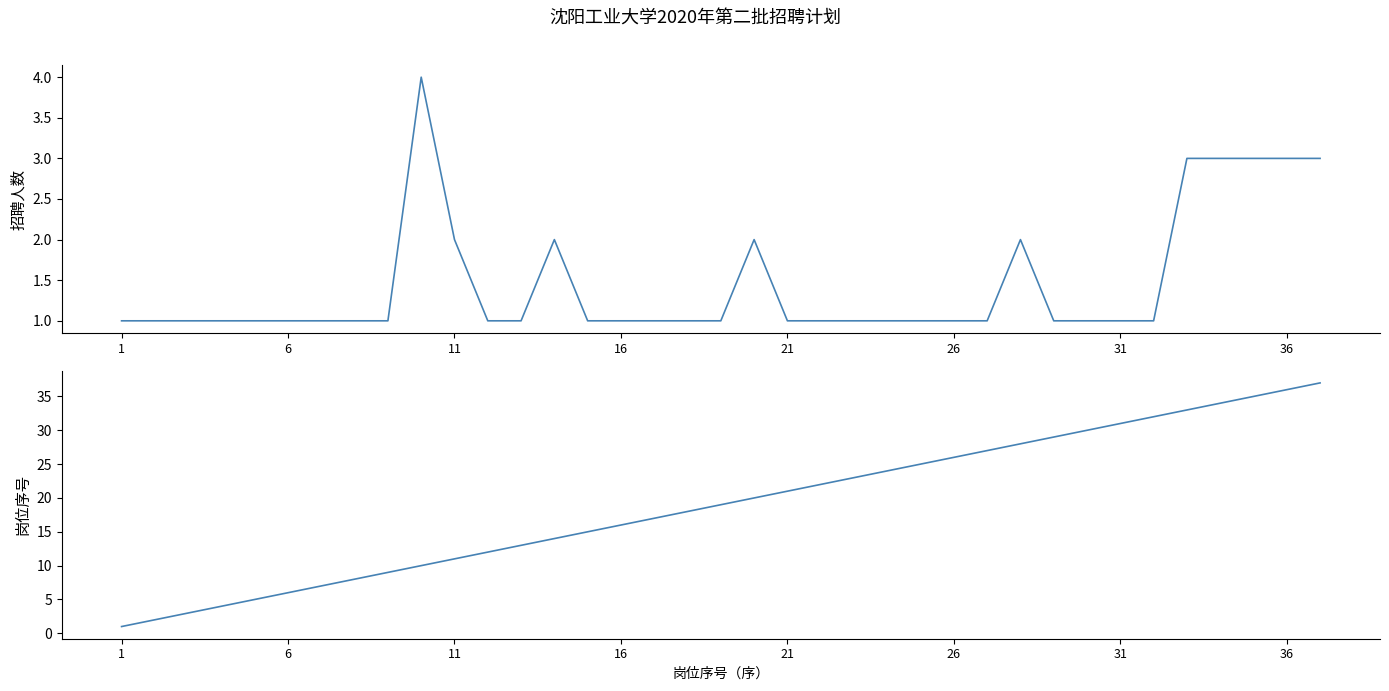

Which series has the largest range (max minus min)?

岗位序号